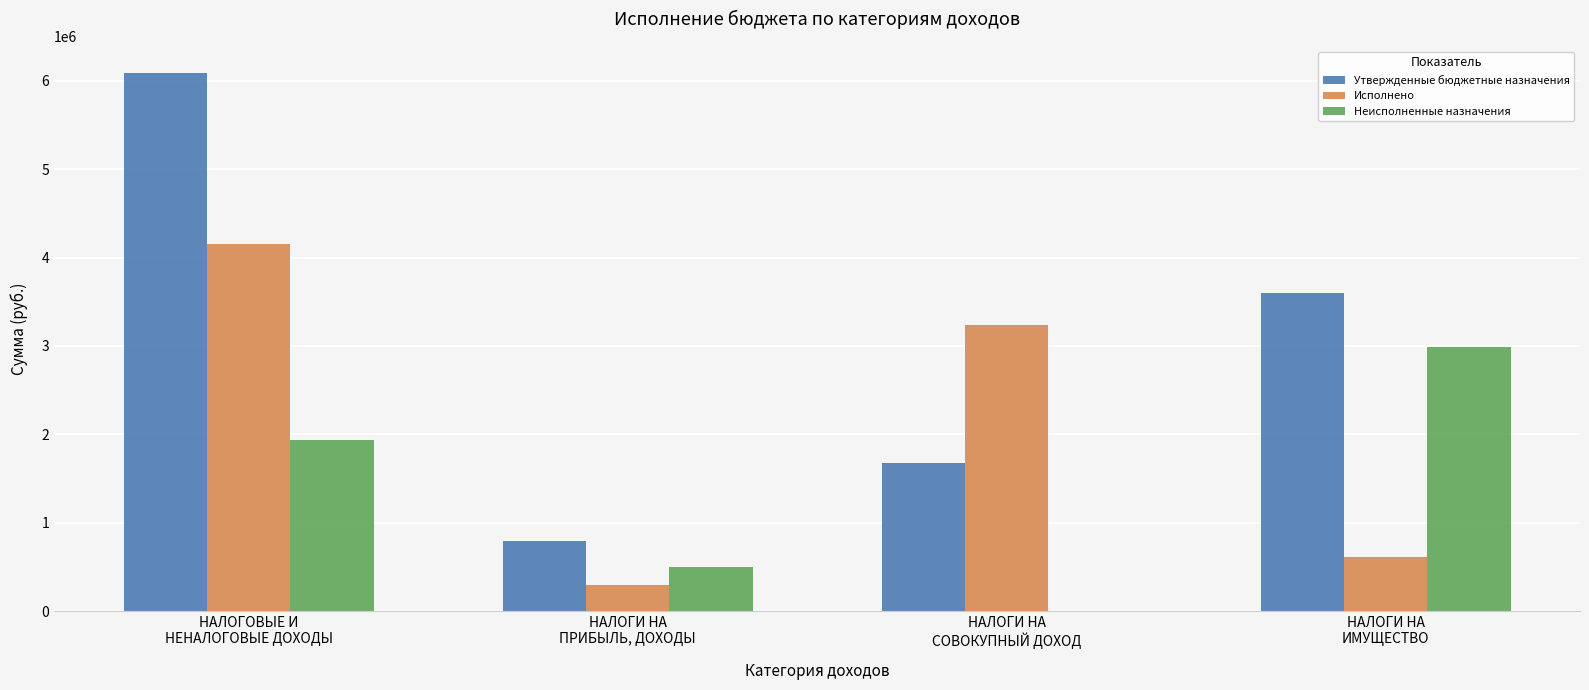

What is the sum of all Исполнено values?

8303195.1